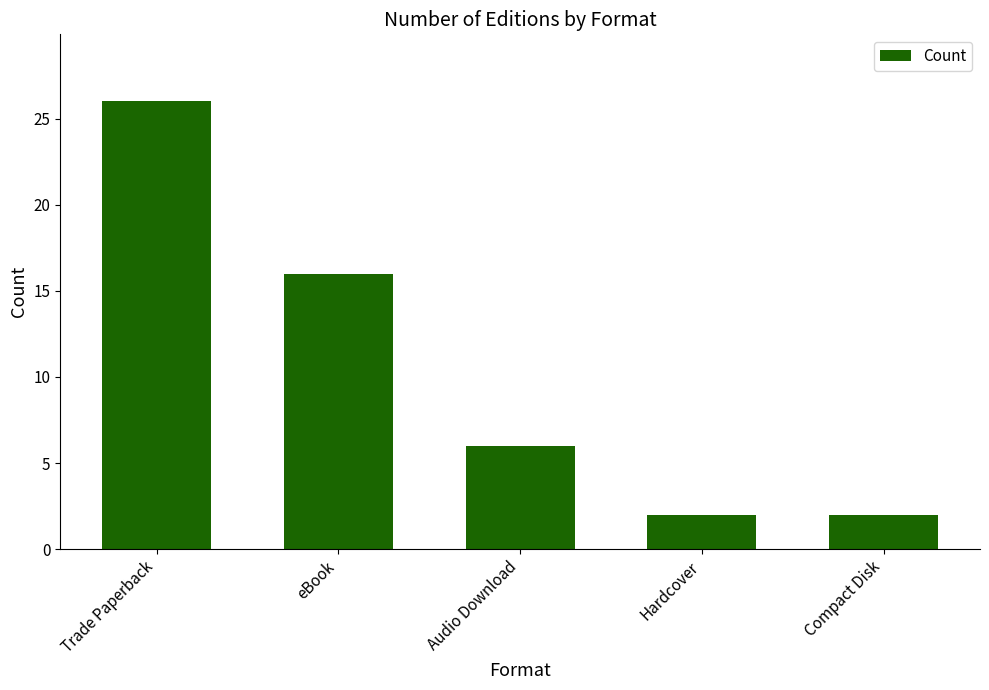

What is the label of the 1st bar from the right?

Compact Disk